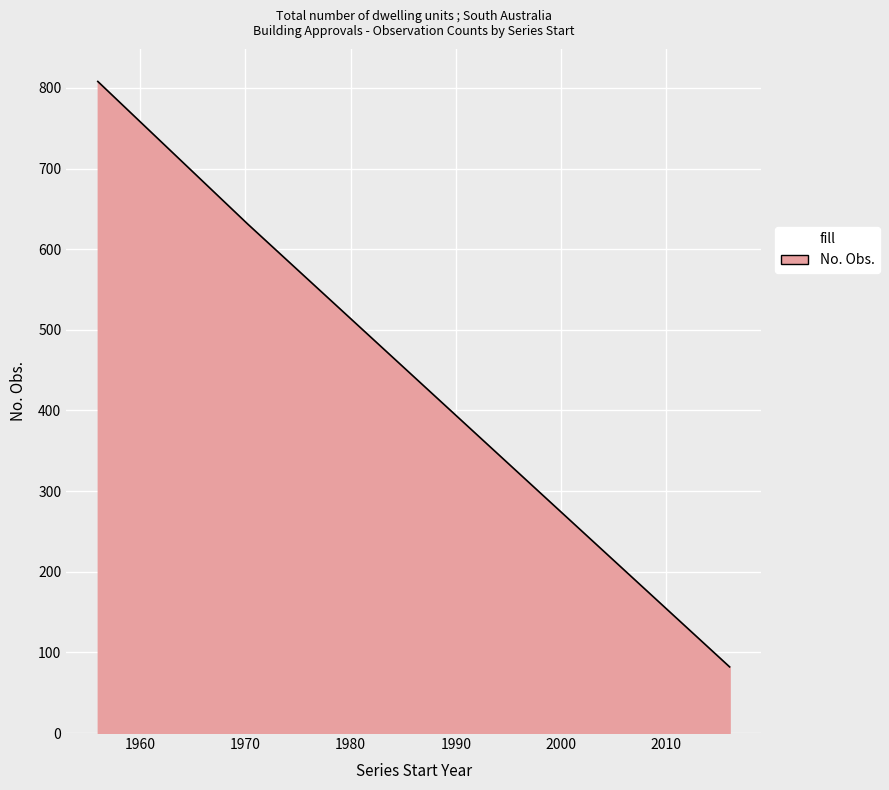

What is the smallest value displayed?

82.0